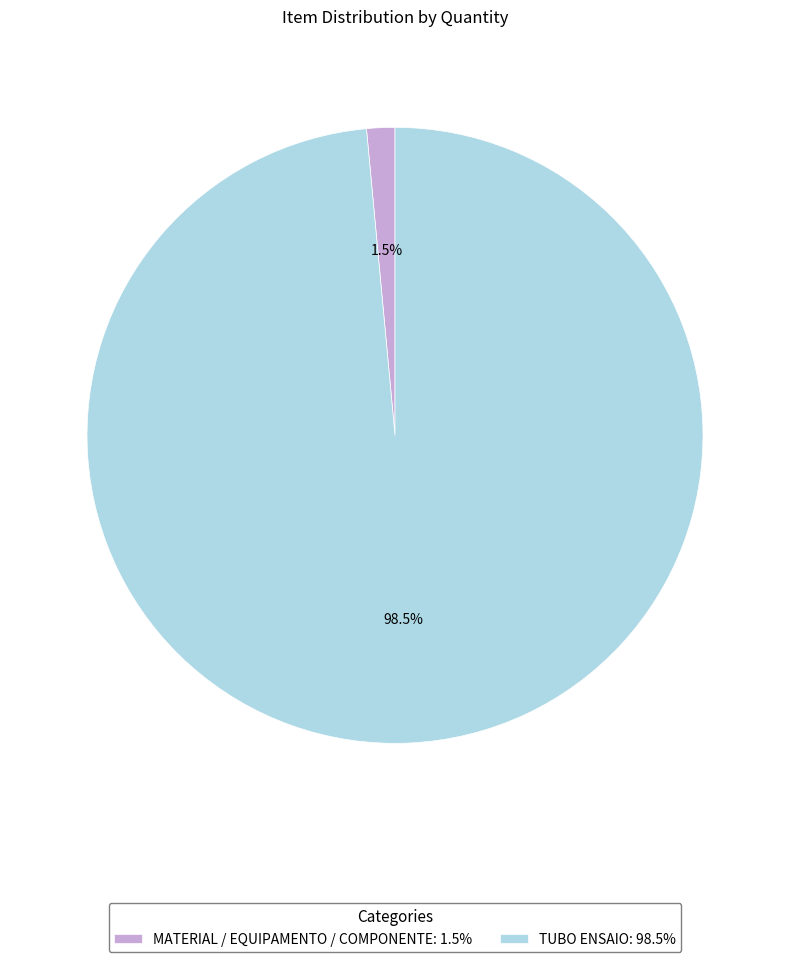

What is the smallest slice in the pie chart?

MATERIAL / EQUIPAMENTO / COMPONENTE